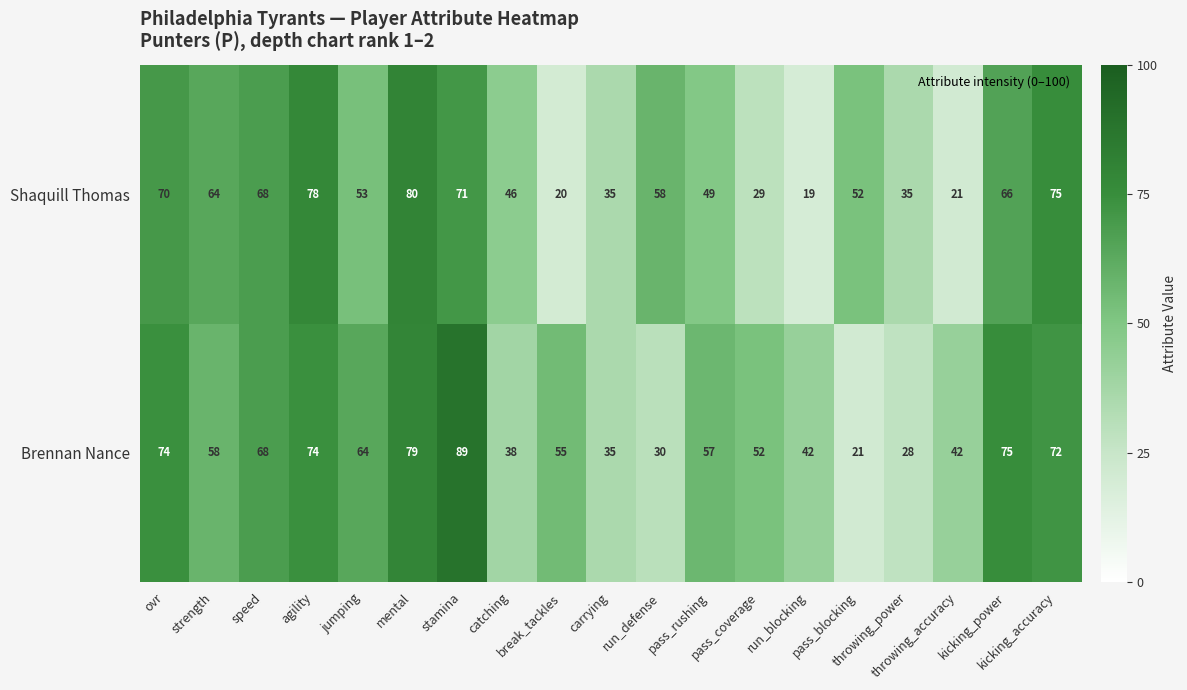

What is the minimum value for Brennan Nance?

21